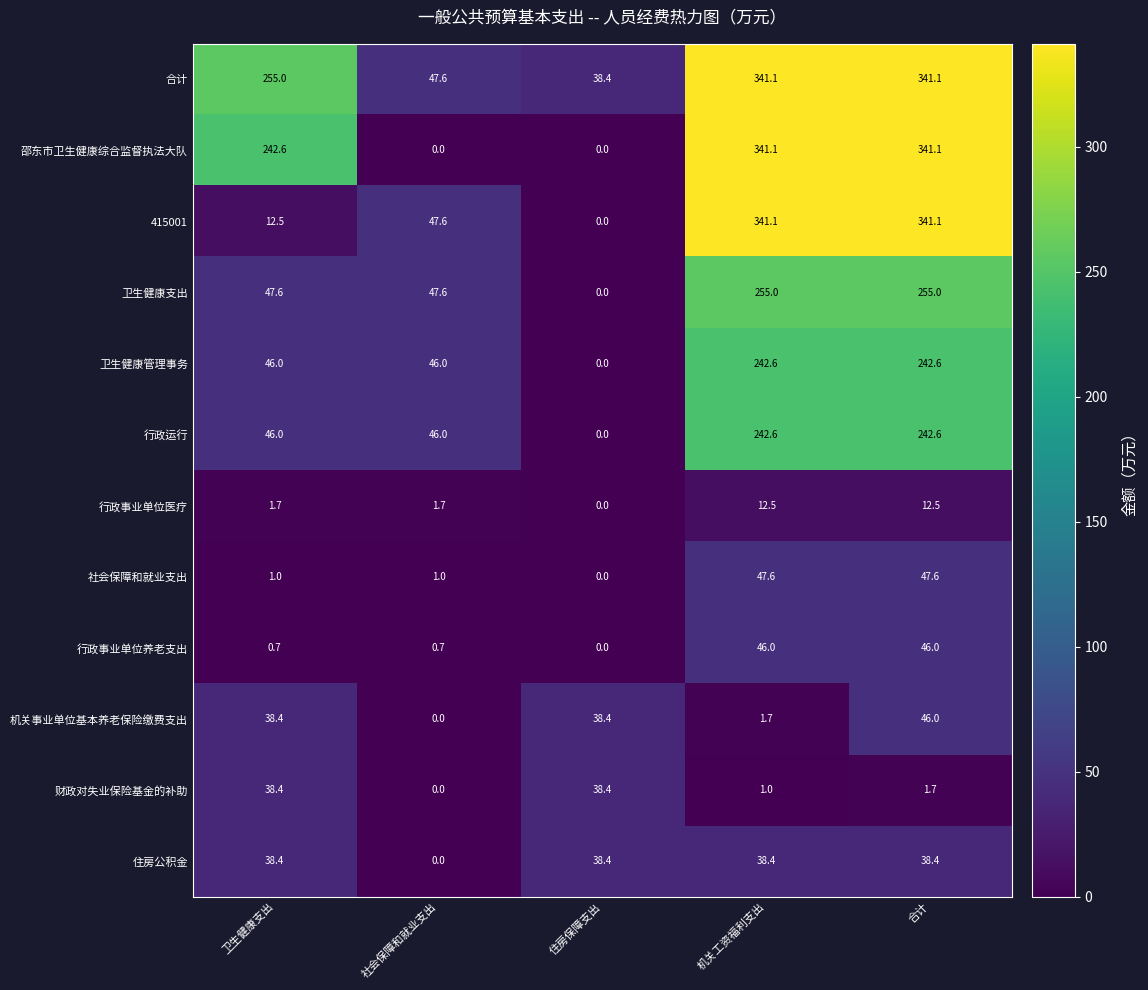

What is the sum of the 合计 values at 合计 and 机关工资福利支出?

682.2